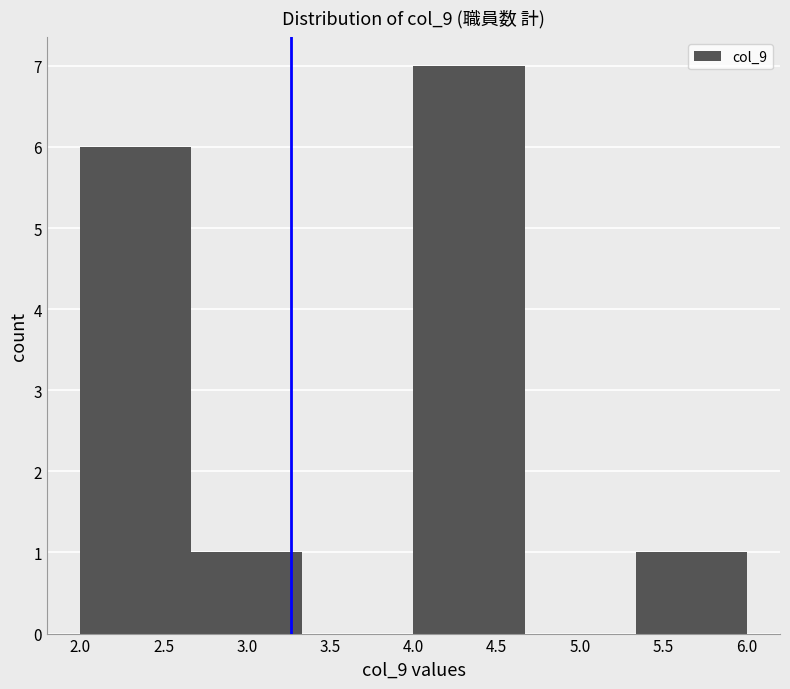

What is the height of the bar covering 5.35 to 6.00 on the x-axis? Neither the bar edges nor the heights are printed on the chart, so give them approximately, as read against the axes.

1